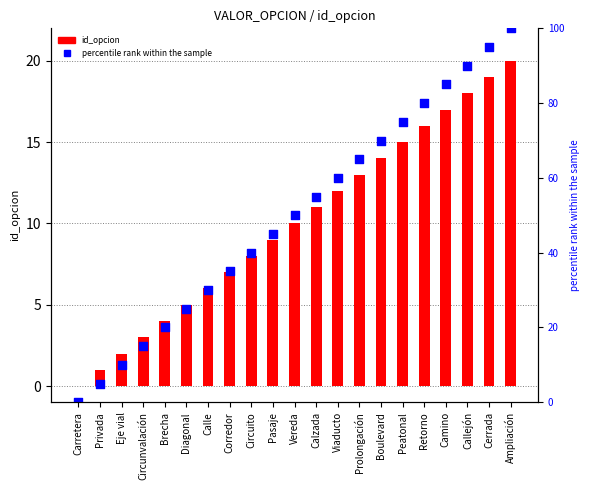

At how many categories does at least one series exceed 23?

16